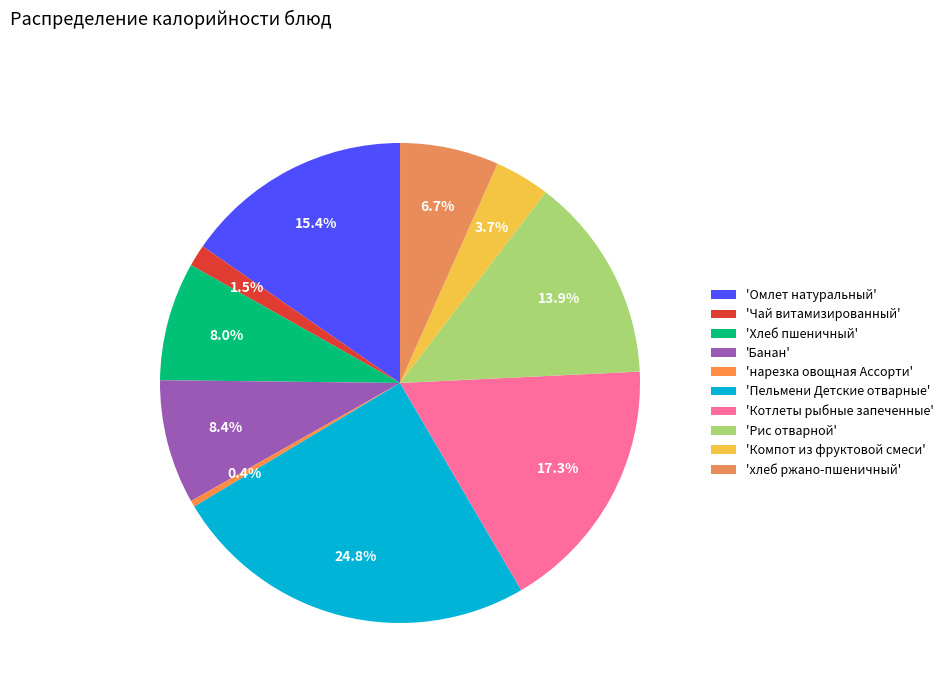

How many slices are in this pie chart?

10